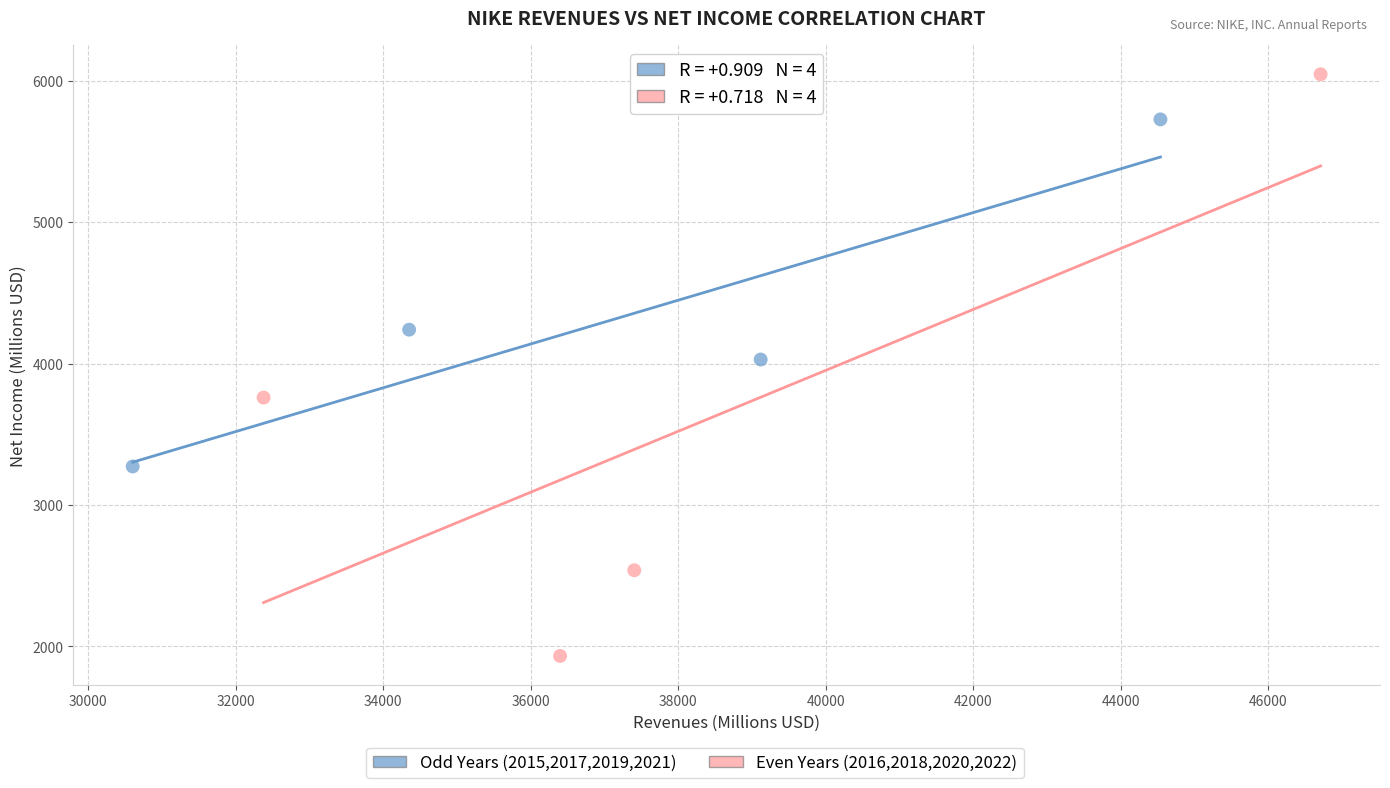

Which series has the widest spread of Y values?

Even Years (2016,2018,2020,2022)